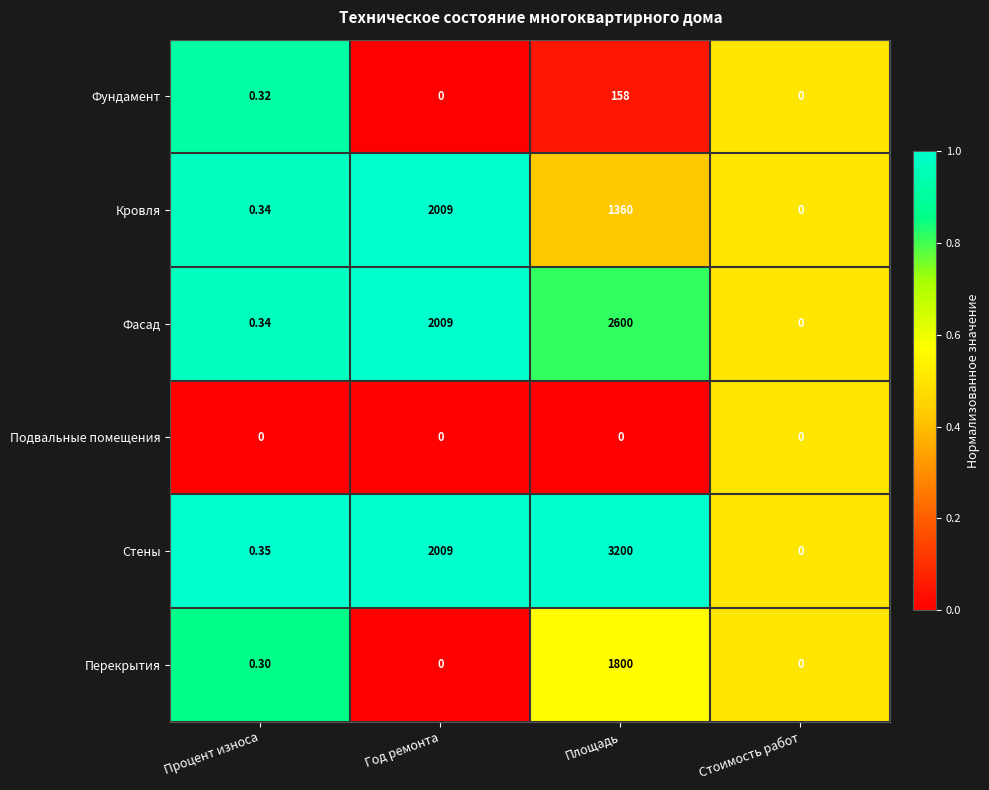

Which category has the highest value across all series?

Площадь